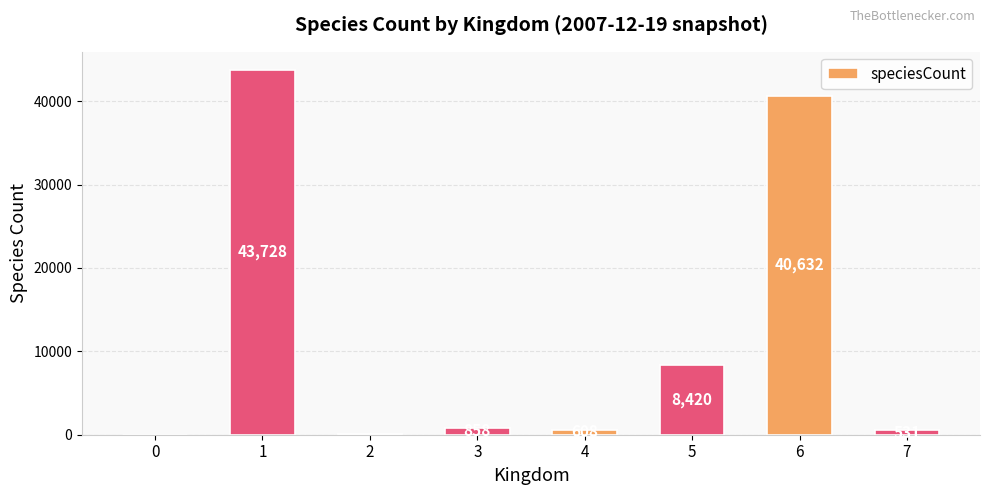

What is the change in value from 3 to 4?

-250